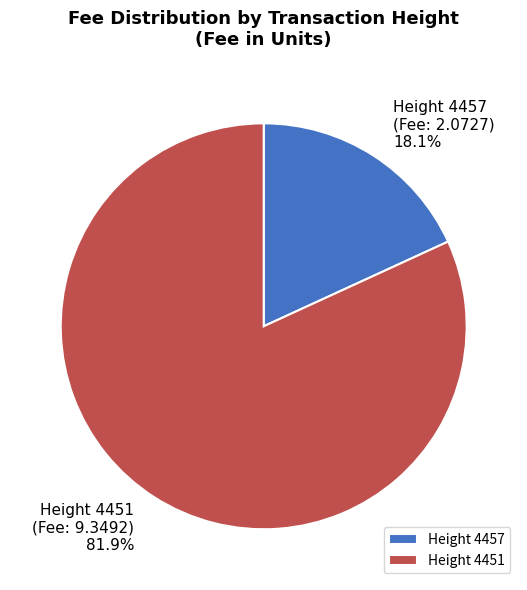

What portion of the pie excludes Height 4451?

18.1%